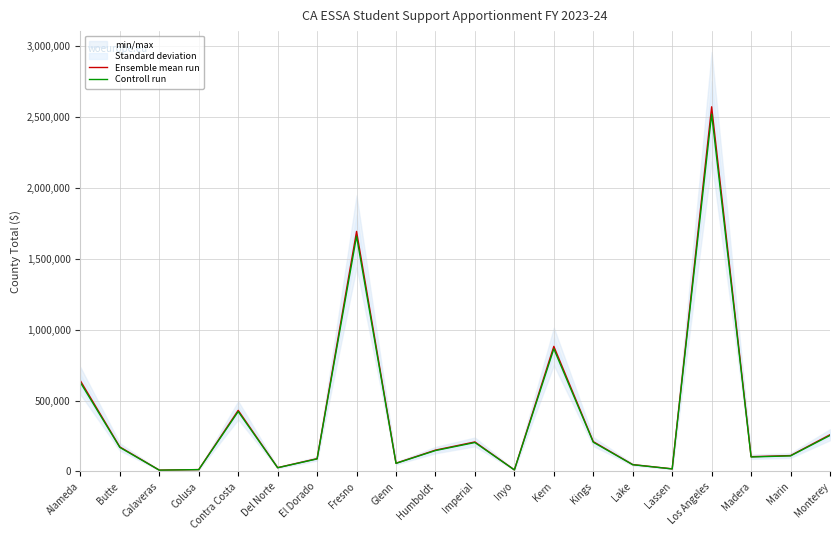

What is the difference between the maximum and minimum values in the Ensemble mean run series?

2562090.0